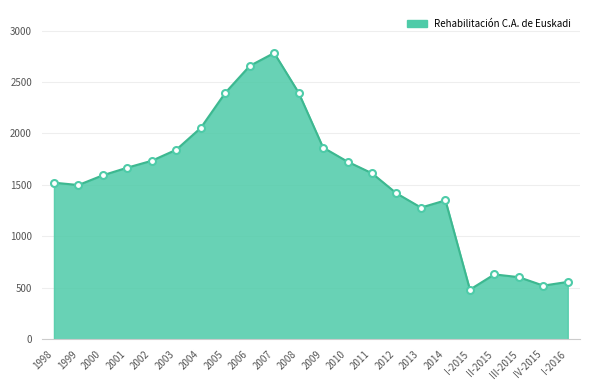

What is the sum of all values?

34190